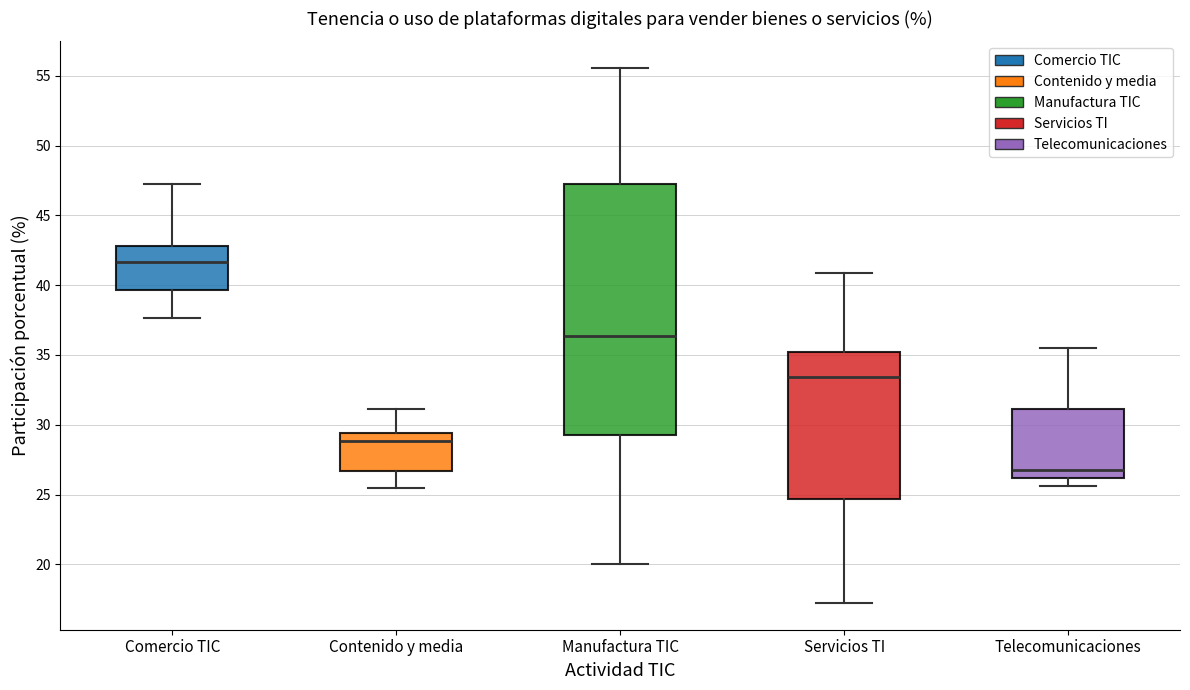

Which box is the tallest, from its lower edge to its upper edge?

Manufactura TIC